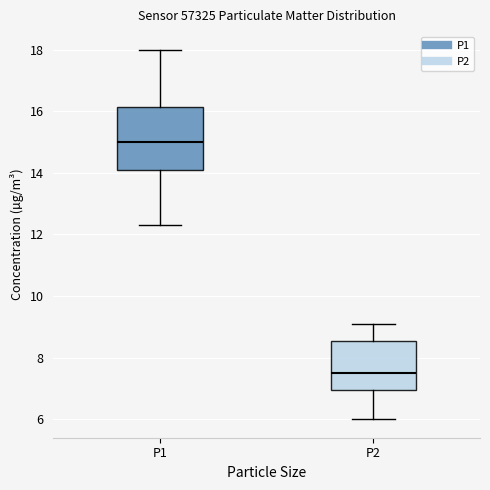

Which box is the tallest, from its lower edge to its upper edge?

P1